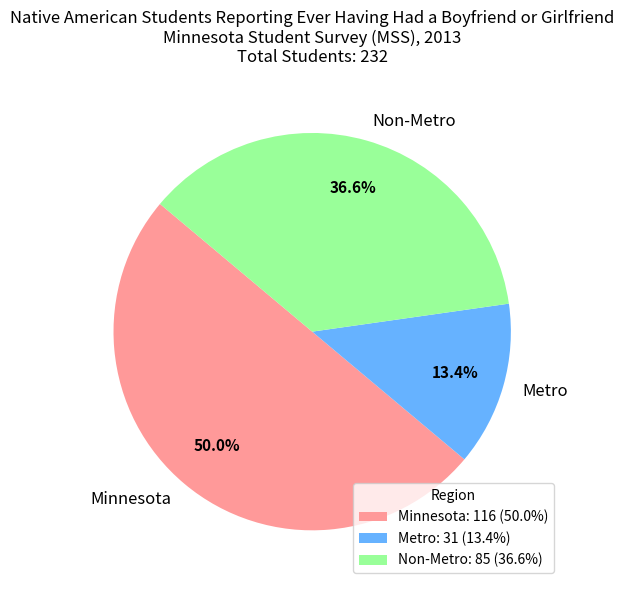

What is the largest slice in the pie chart?

Minnesota